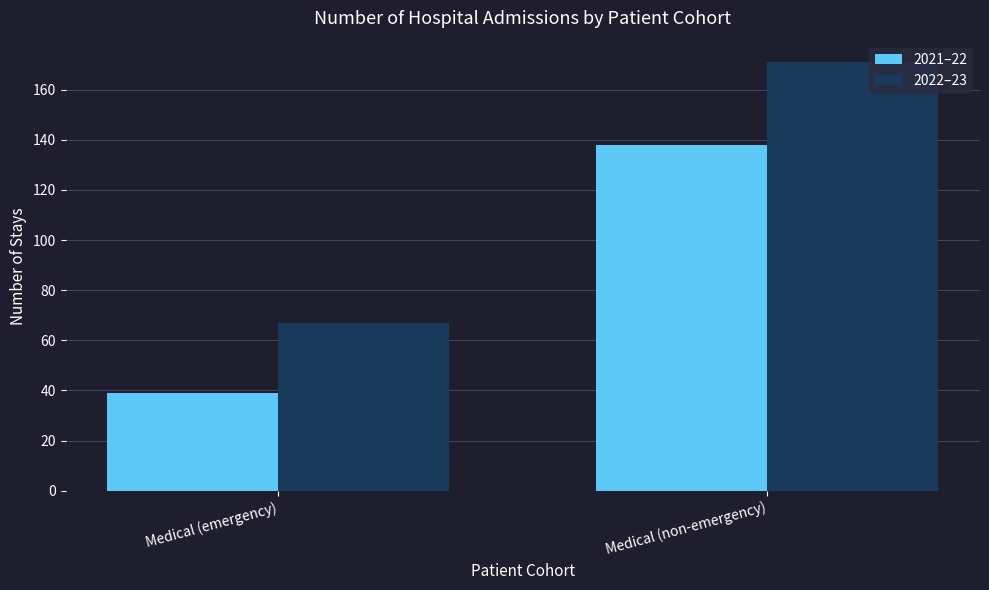

Rank the series by their maximum value, from highest to lowest.

2022–23, 2021–22